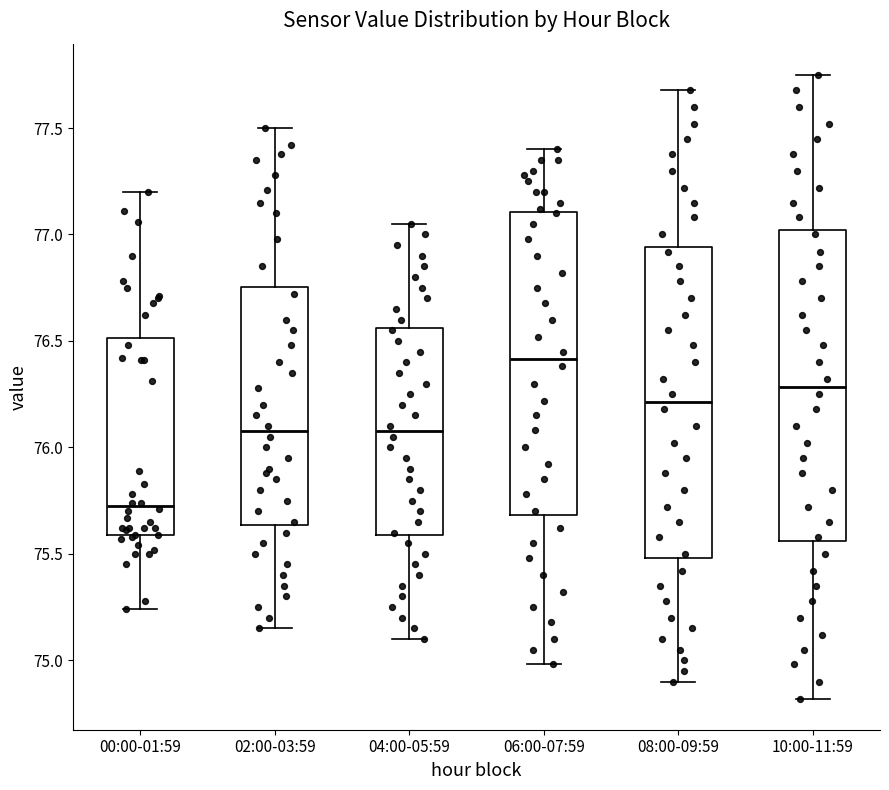

Where is the upper edge of the box for 08:00-09:59 on the y-axis? The values are not printed on the chart, so give them approximately, as read against the axis.

76.95